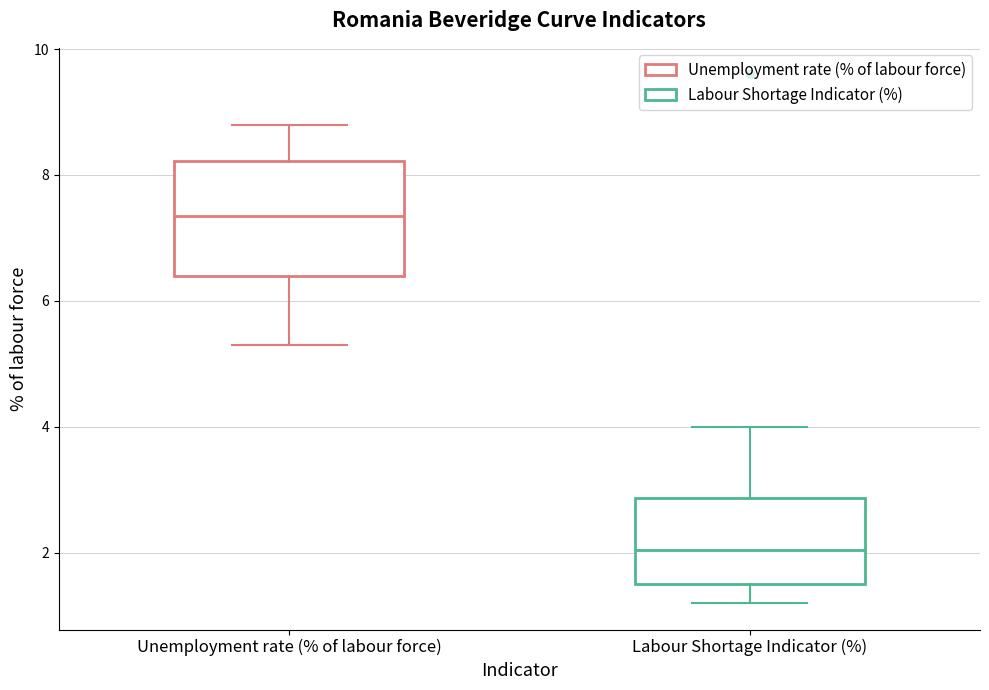

Which box has the highest median line?

Unemployment rate (% of labour force)